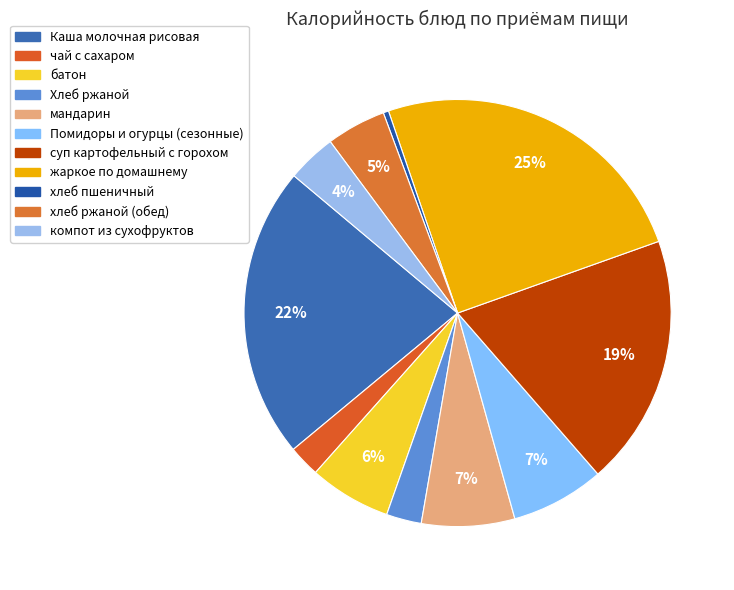

Count the number of slices in the pie.

11